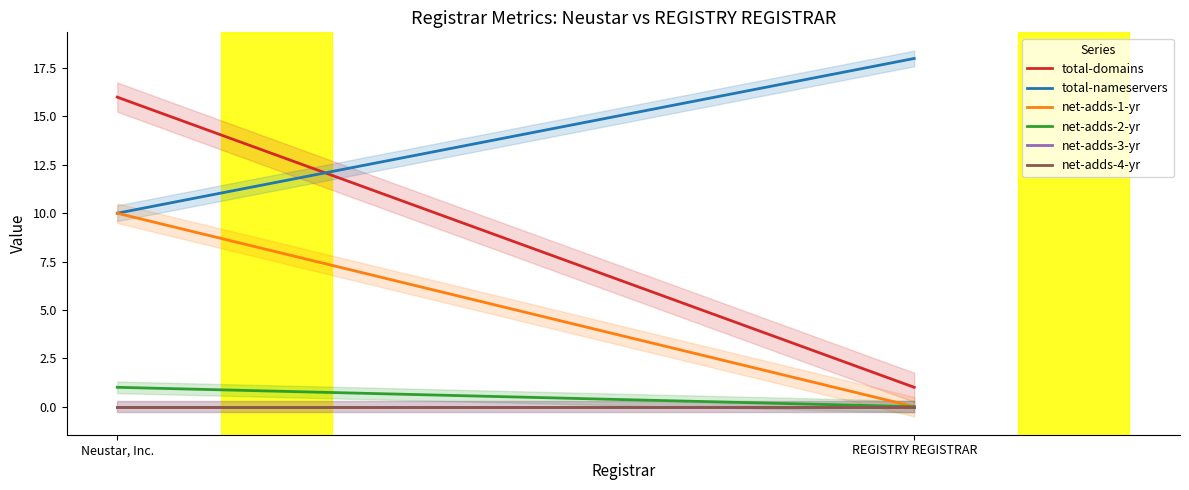

What is the sum of all total-nameservers values?

2800.0